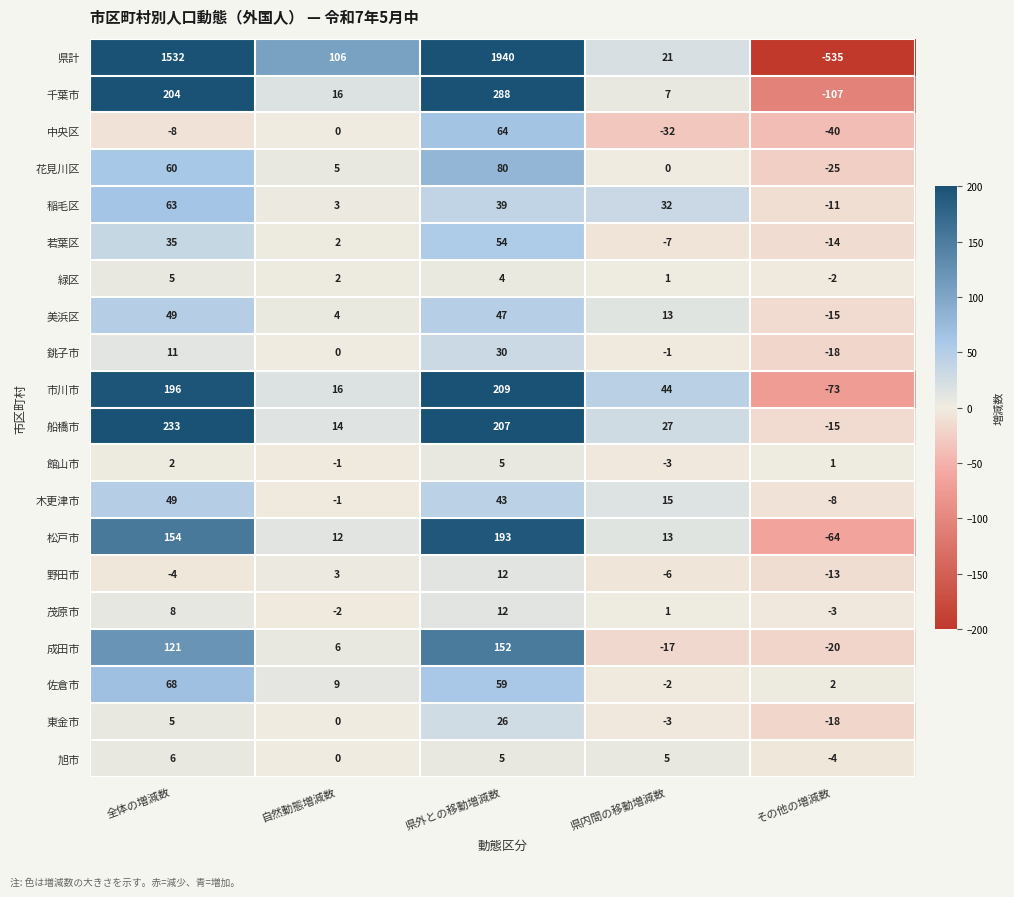

At which label does 県計 reach its peak?

県外との移動増減数